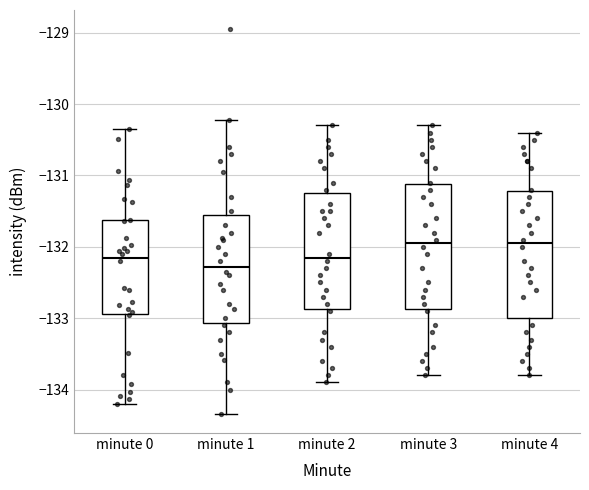

Reading left to right, read every box against the y-axis: the position of its median line, the range the box covers, and the ends of its whiskers. The values are not printed on the chart, so give them approximately, as read against the axis.

minute 0: median -132.2, box -132.9 to -131.6, whiskers -134.2 to -130.3
minute 1: median -132.3, box -133.1 to -131.5, whiskers -134.3 to -130.2
minute 2: median -132.1, box -132.9 to -131.2, whiskers -133.9 to -130.3
minute 3: median -131.9, box -132.9 to -131.1, whiskers -133.8 to -130.3
minute 4: median -131.9, box -133.0 to -131.2, whiskers -133.8 to -130.4